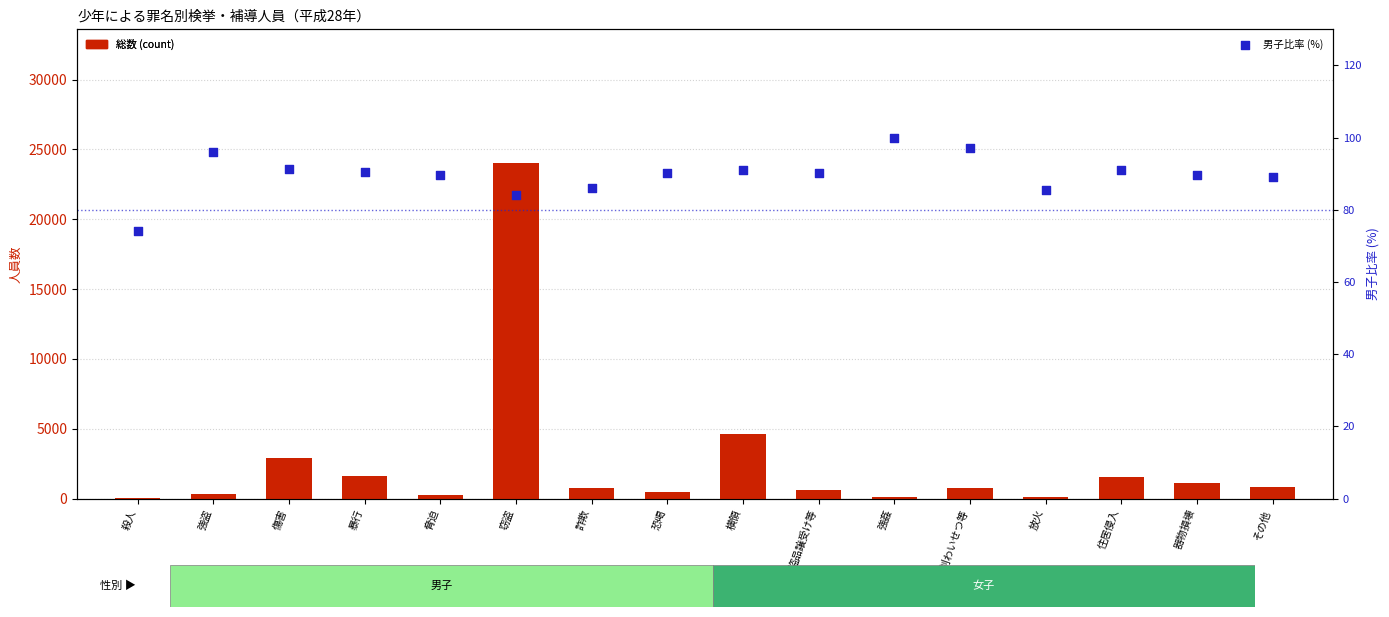

Which series contains the lowest Y value?

総数